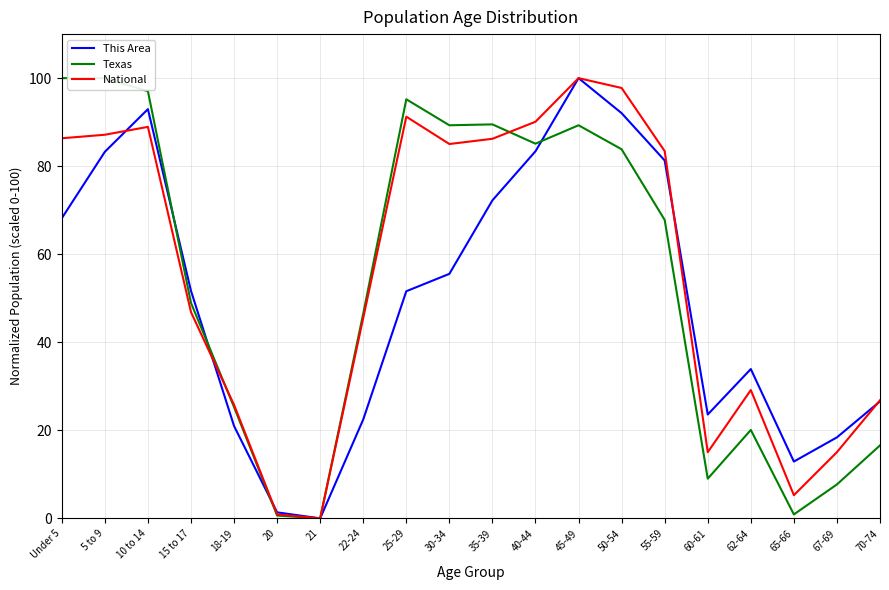

What is the spread (max minus min) of values at 30-34?

33.8